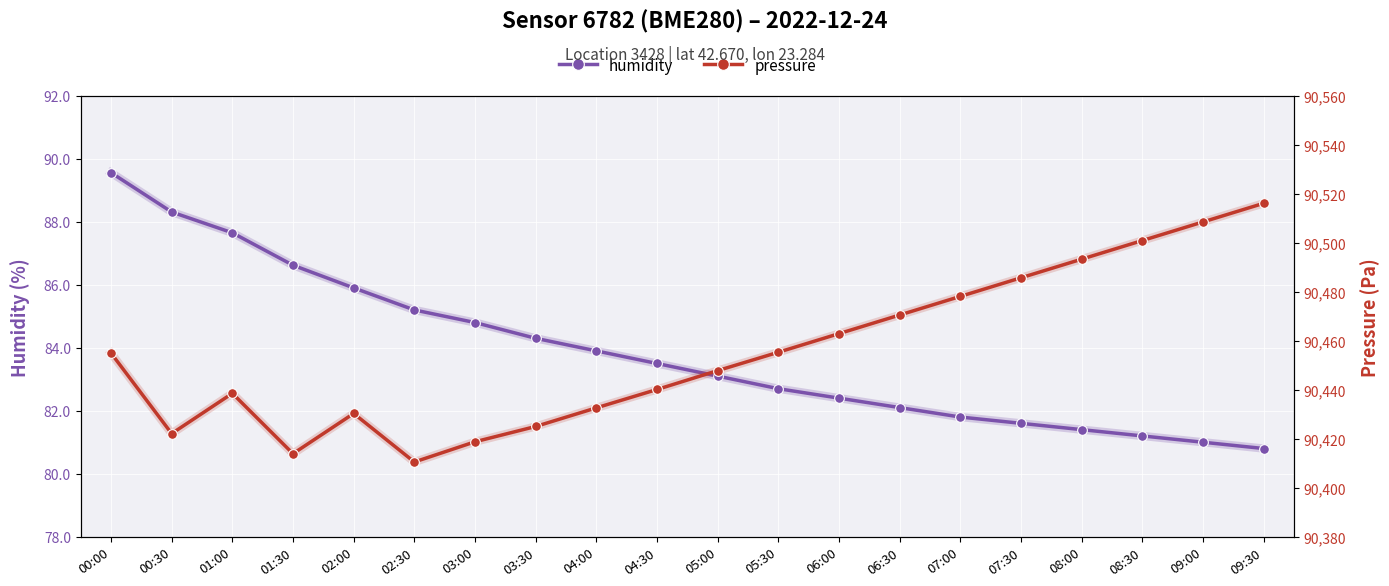

Which series changed the most between 01:00 and 07:30?

pressure